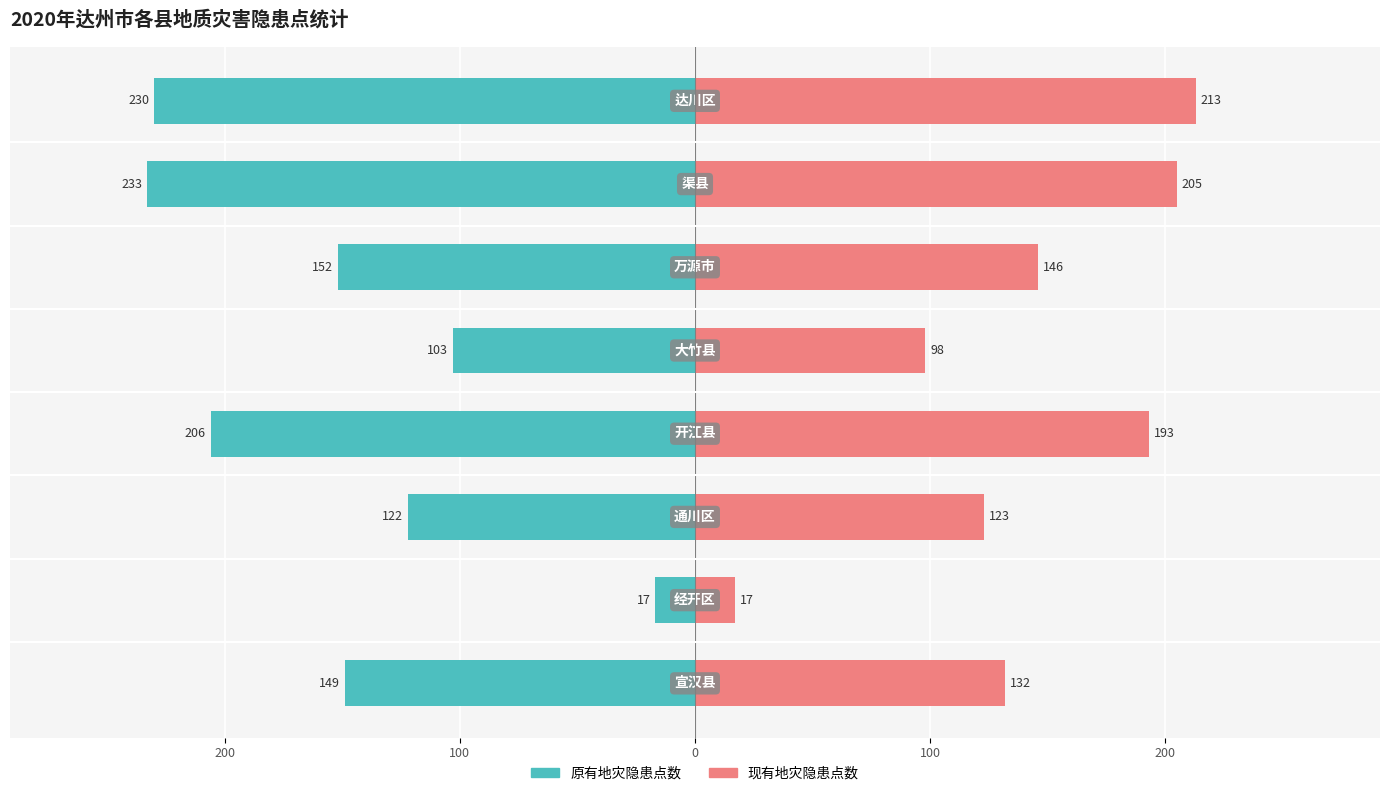

What is the sum of the 现有地灾隐患点数 values at 200 and 7?

230